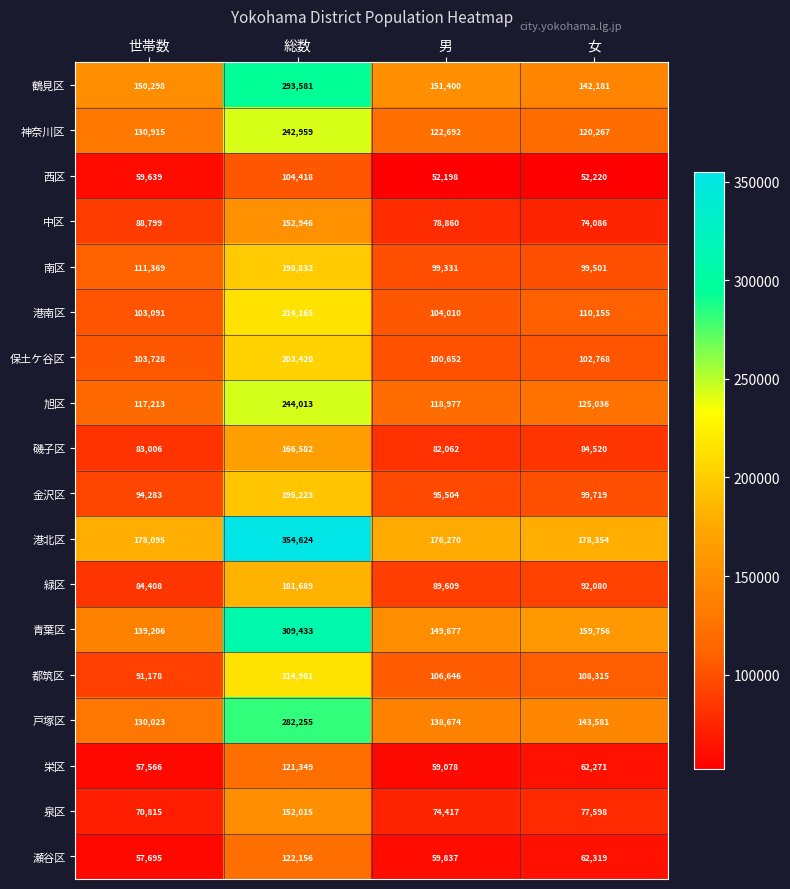

What is the difference between the highest and lowest values at 男?

124072